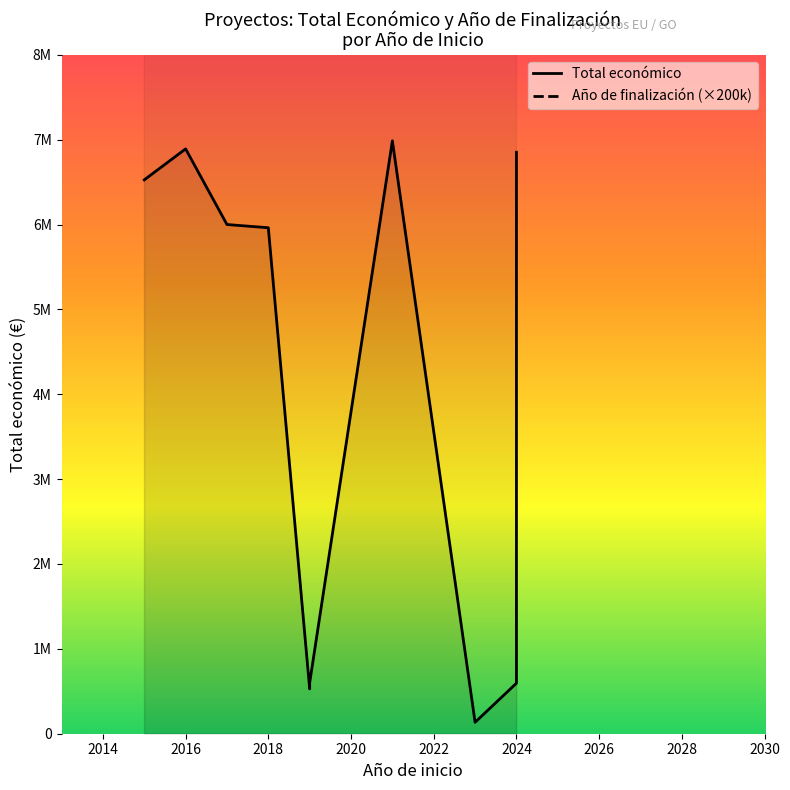

Rank the series by their maximum value, from lowest to highest.

Total económico, Año de finalización (×200k)